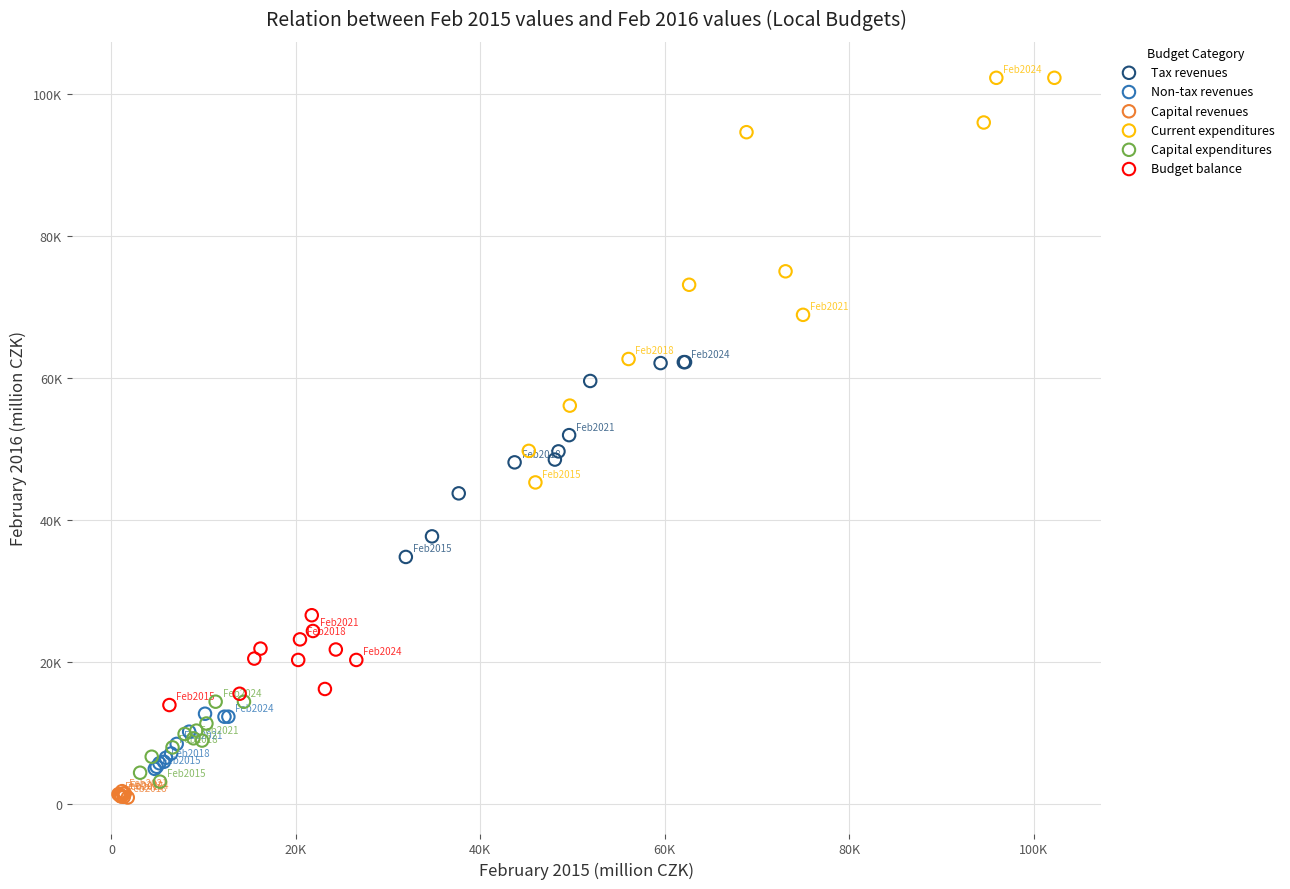

Which series has the largest Y range (max minus min)?

Current expenditures